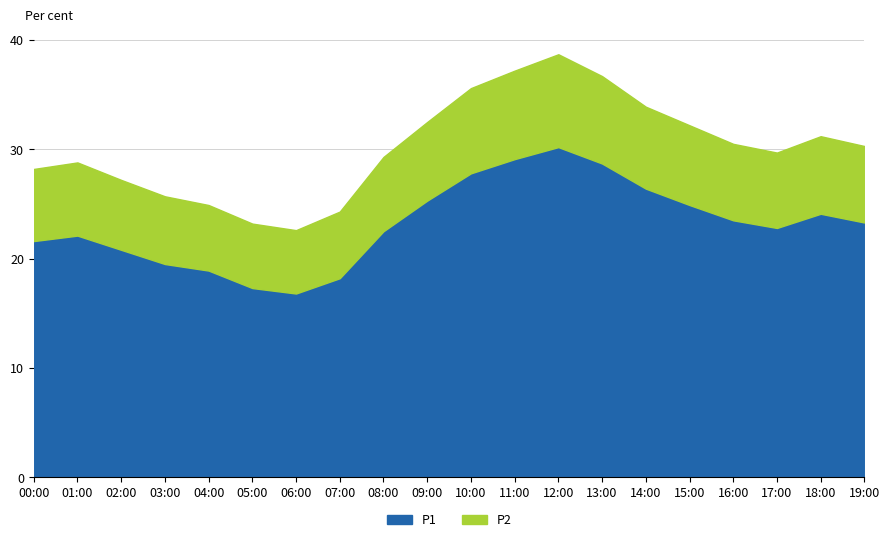

List the series in order of their overall mean, lowest first.

P2, P1